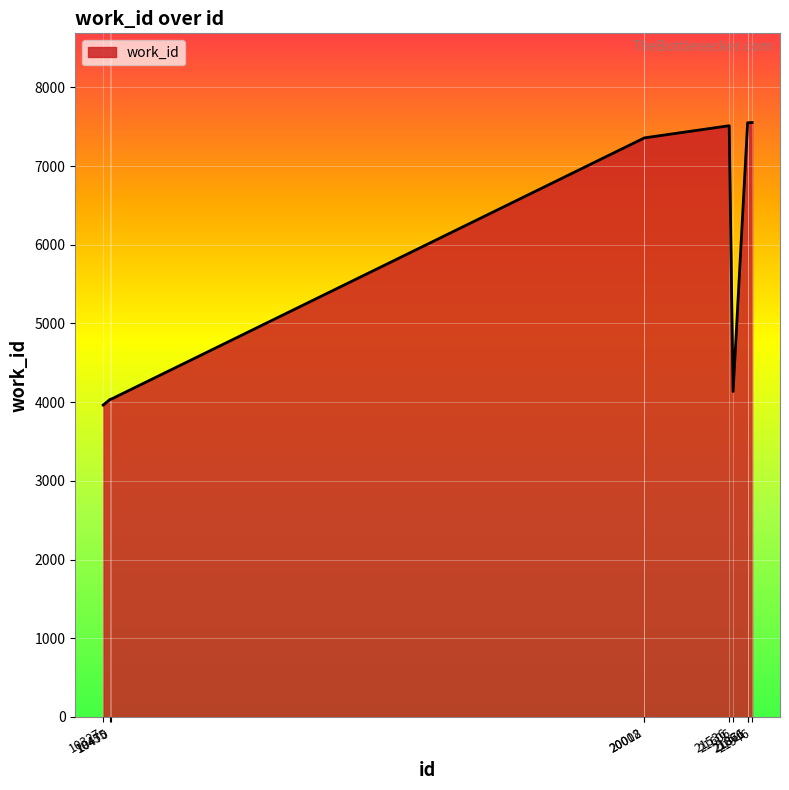

Is it true that the value at 10455 is 4038?

True